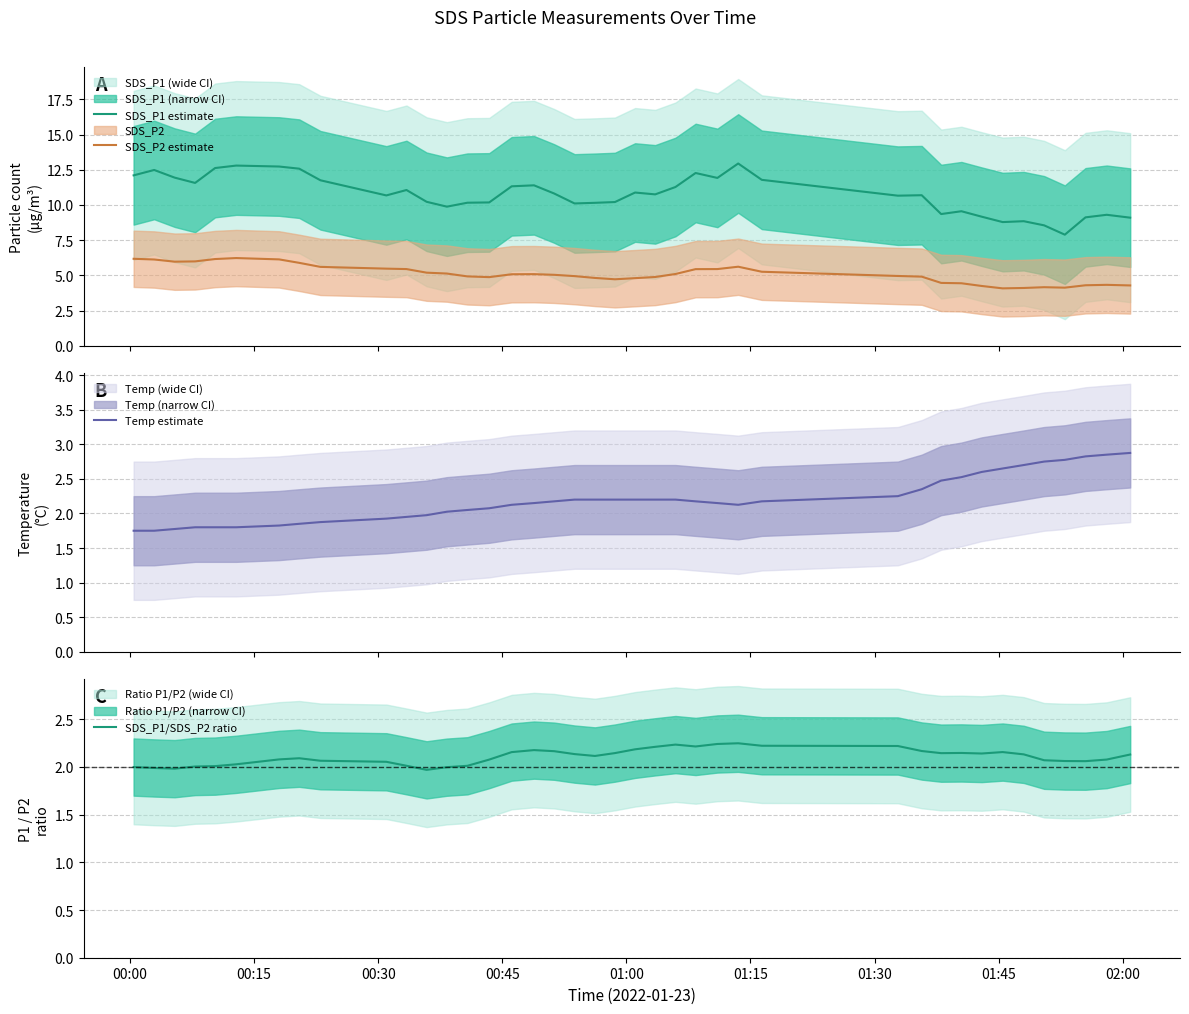

True or false: SDS_P2 estimate and SDS_P1 estimate cross at least once.

False